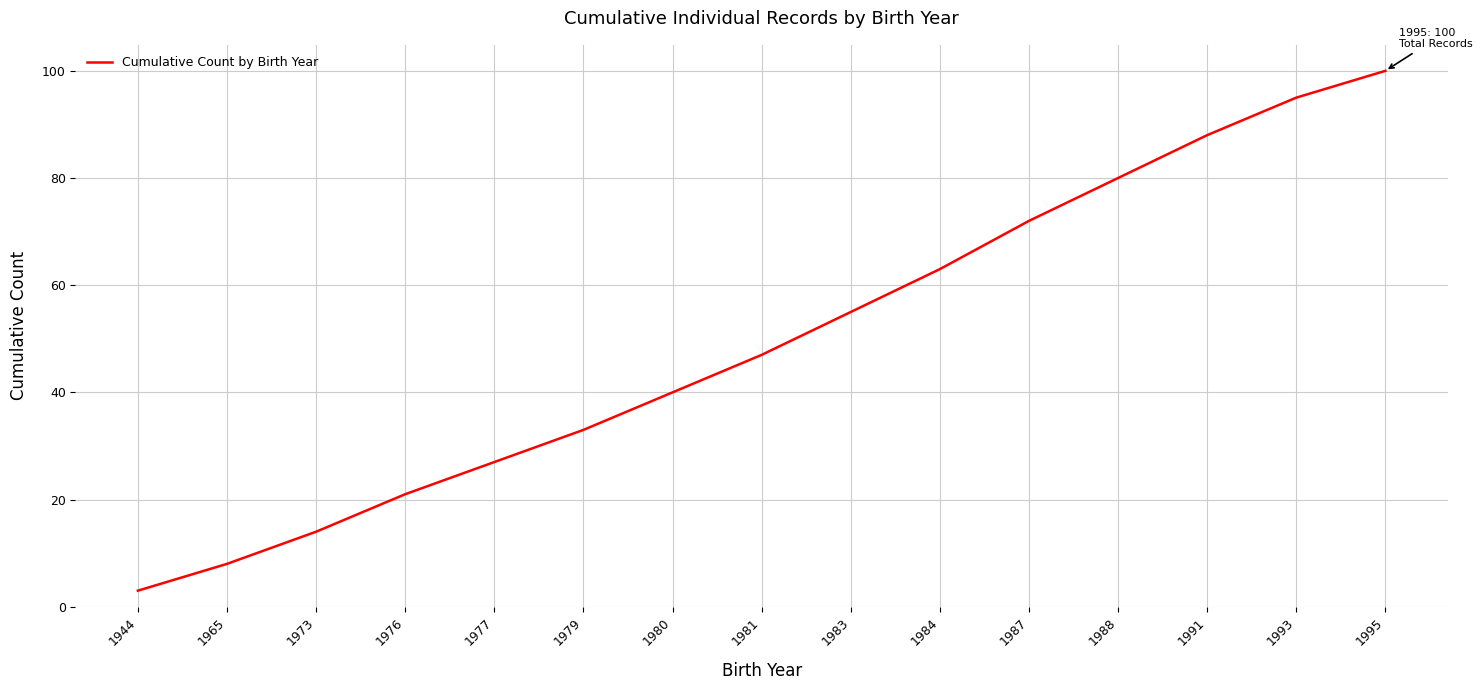

Which has a higher value, 1977 or 1981?

1981